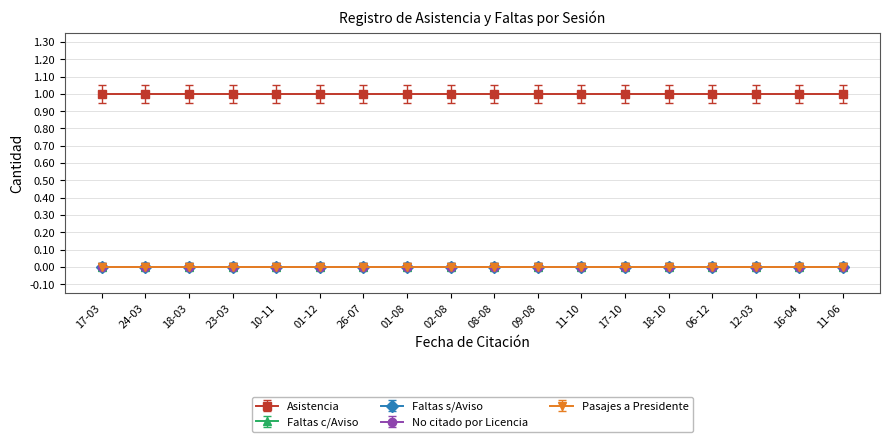

What is the label of the 6th point from the right?

17-10-2023